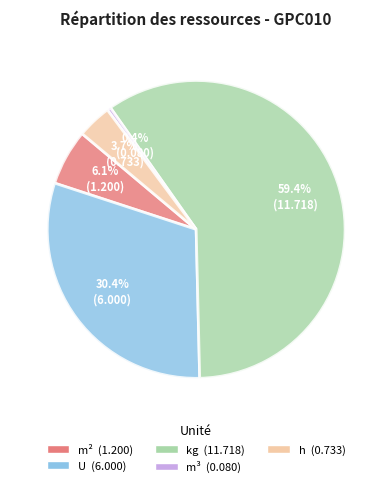

Does any single category account for the majority?

Yes